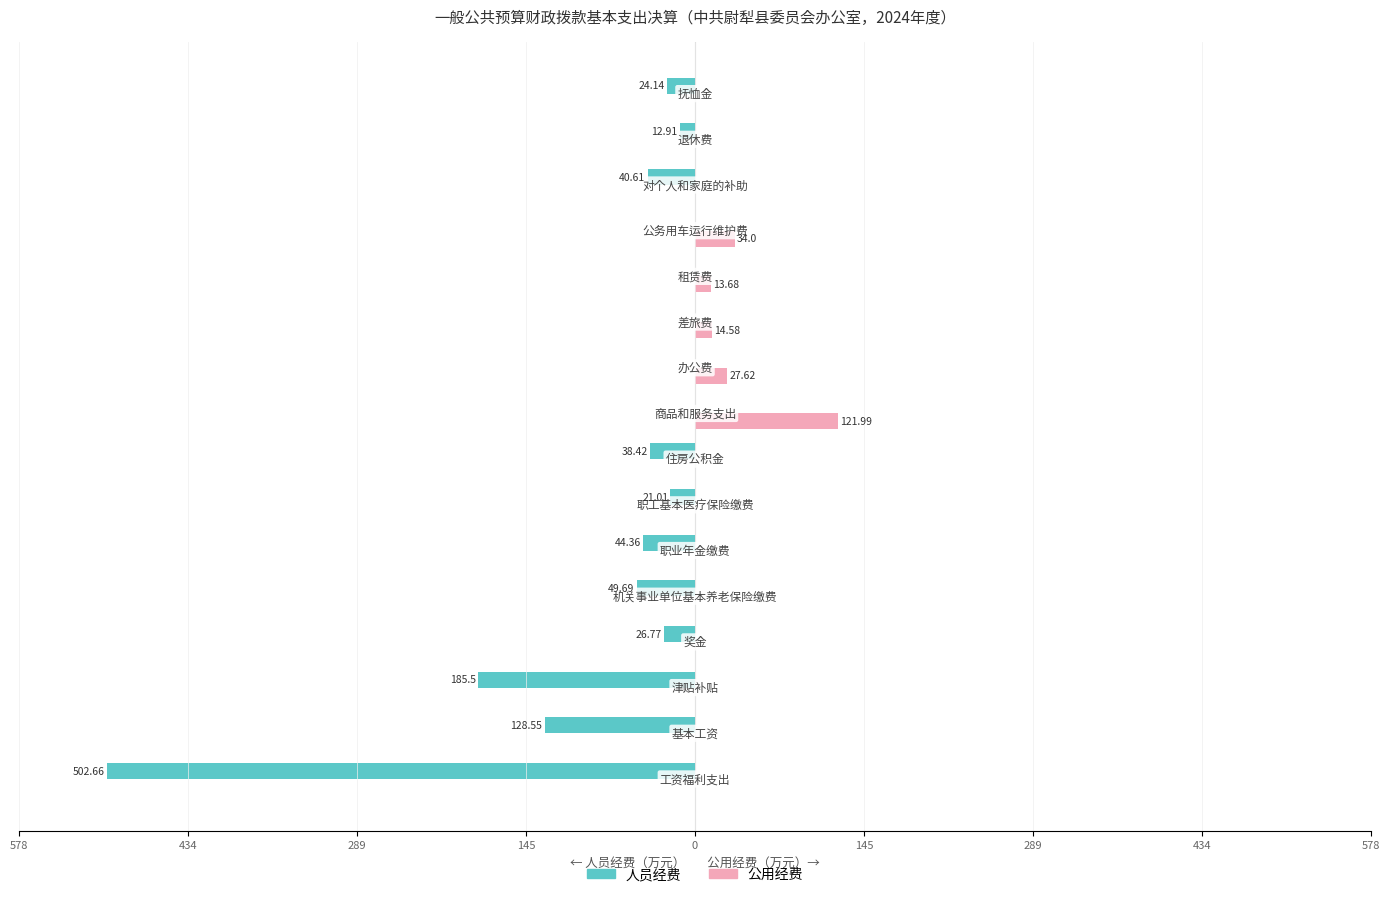

What are all the series names shown in the legend?

人员经费, 公用经费